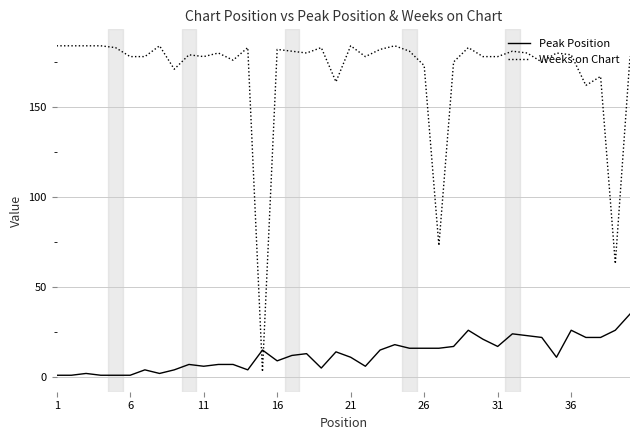

Reading right to left, extract all data points from this chart.

Peak Position: 35	26	22	22	26	11	22	23	24	17	21	26	17	16	16	16	18	15	6	11	14	5	13	12	9	15	4	7	7	6	7	4	2	4	1	1	1	2	1	1
Weeks on Chart: 178	63	167	162	179	180	175	180	181	178	178	183	175	73	173	181	184	182	178	184	164	183	180	181	182	3	183	176	180	178	179	171	184	178	178	183	184	184	184	184